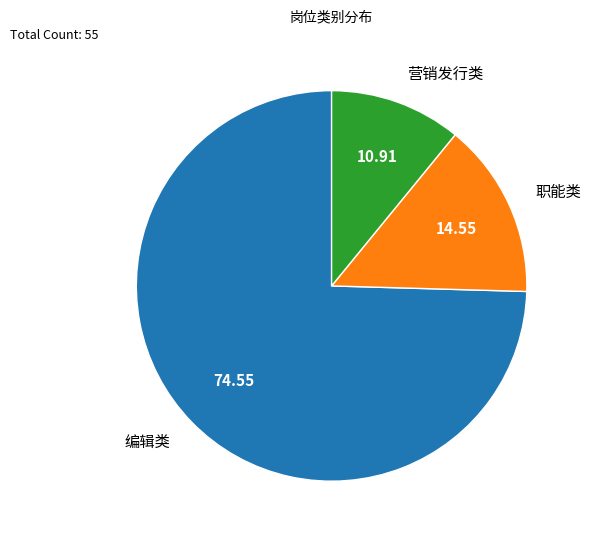

Which slice represents more than half of the pie?

编辑类